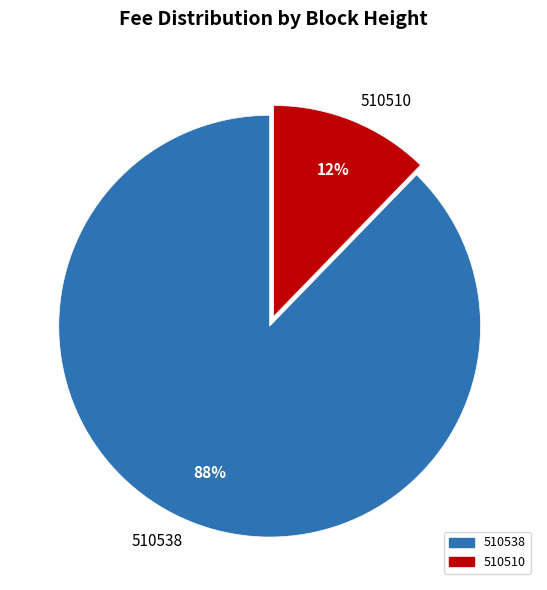

Which slice is the smallest?

510510